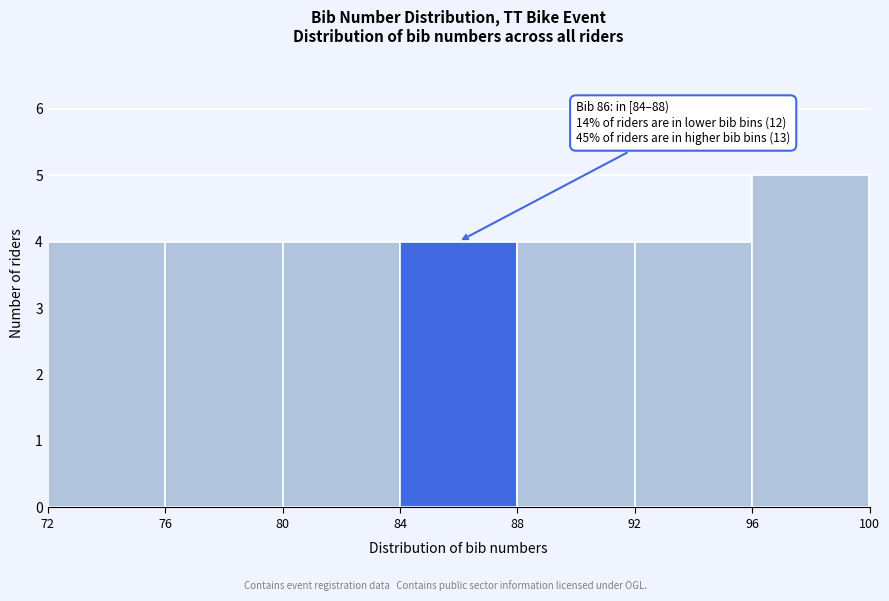

Which range on the x-axis has the tallest bar?

96 to 100